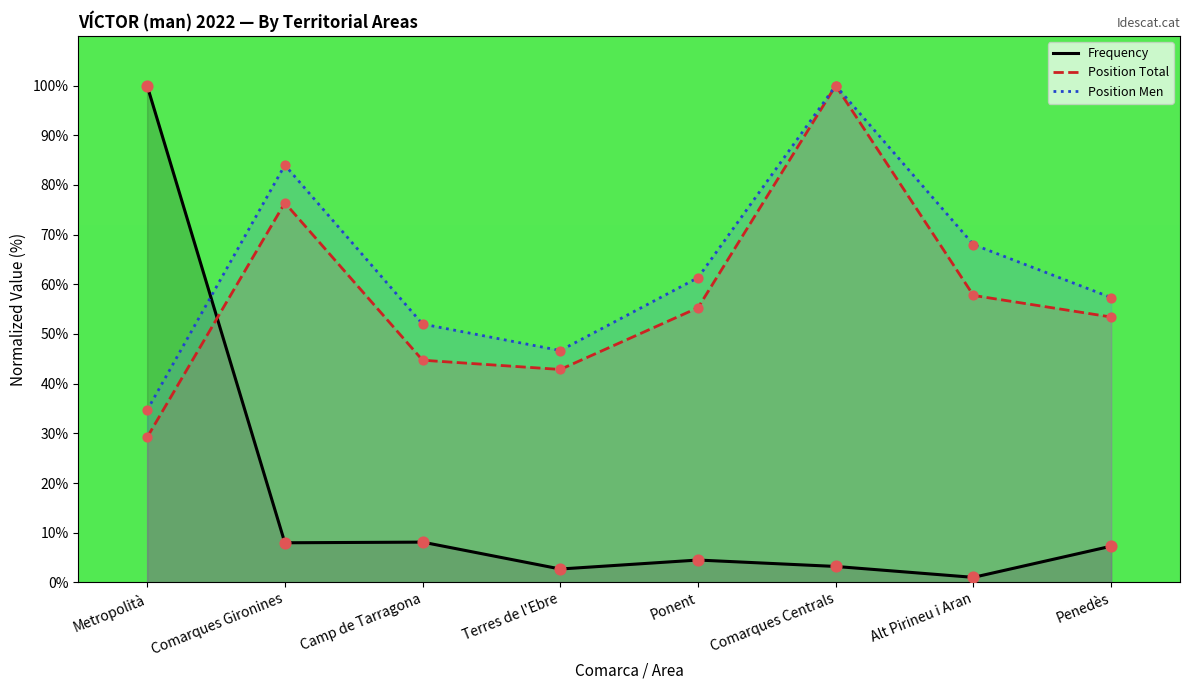

At which category is the sum across all series the highest?

Comarques Centrals